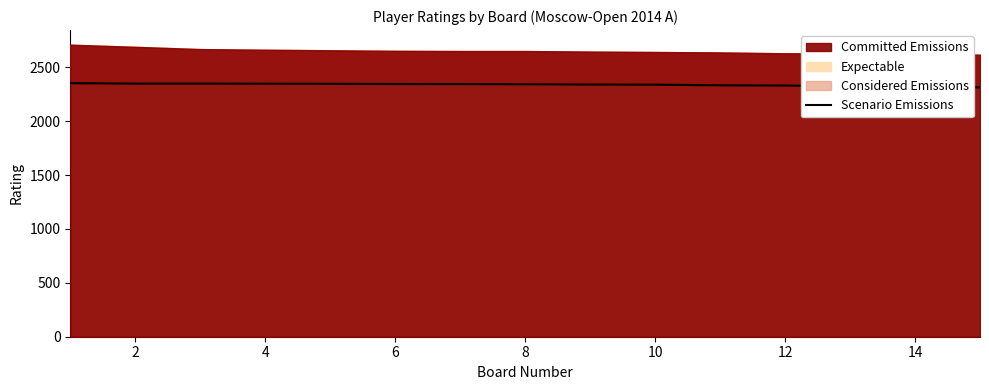

True or false: there are more than 2 points higher than both neighbors.

False